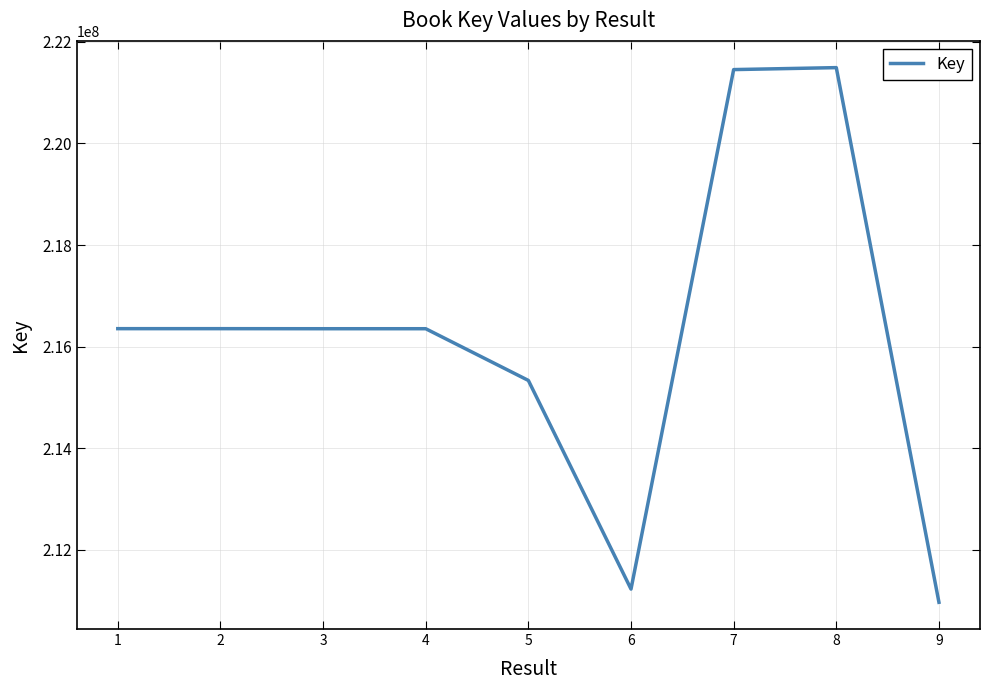

What is the minimum value shown in the chart?

210970841